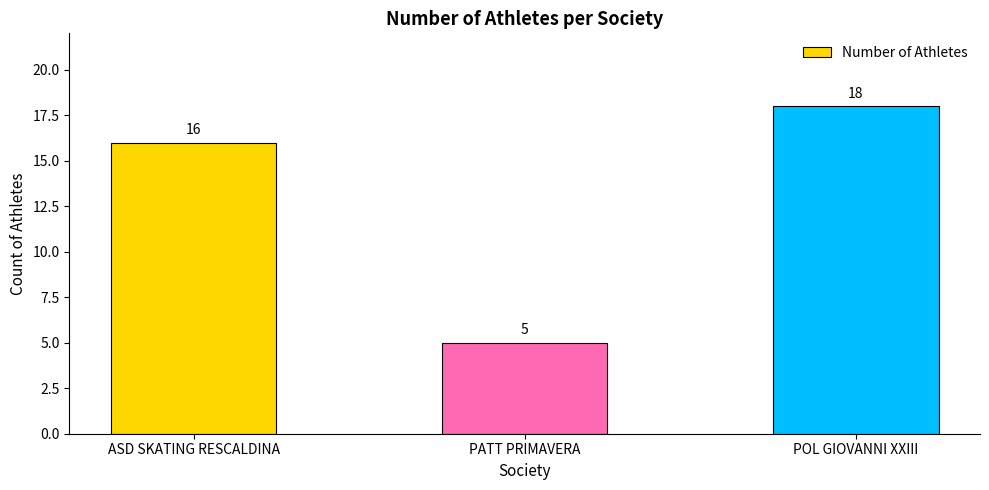

Count the number of data series in this chart.

1